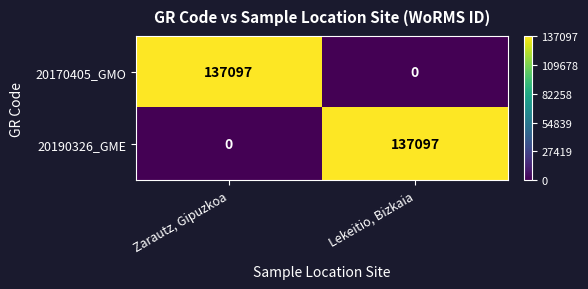

At how many categories does at least one series exceed 0?

2